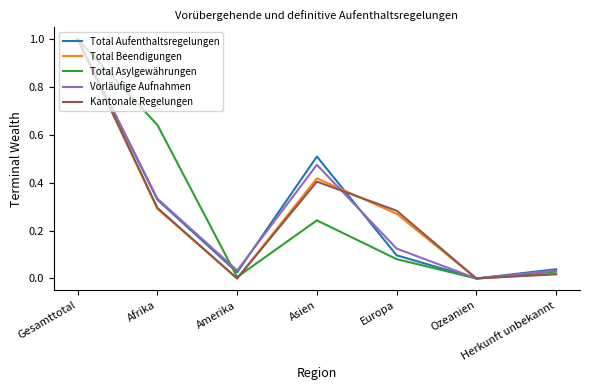

The value of Total Aufenthaltsregelungen at Afrika is 0.6. True or false?

False